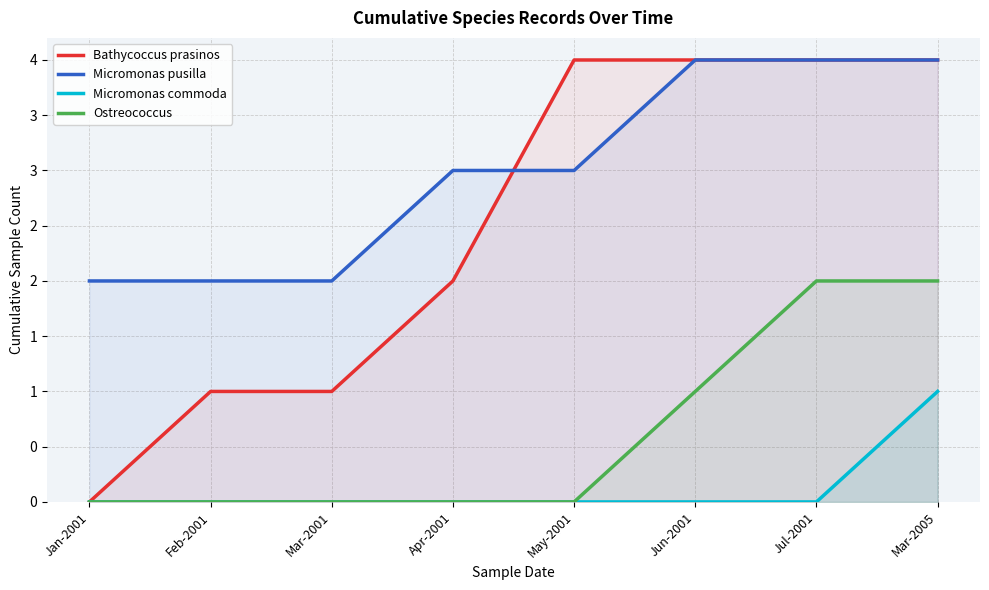

What are all the series names shown in the legend?

Bathycoccus prasinos, Micromonas pusilla, Micromonas commoda, Ostreococcus